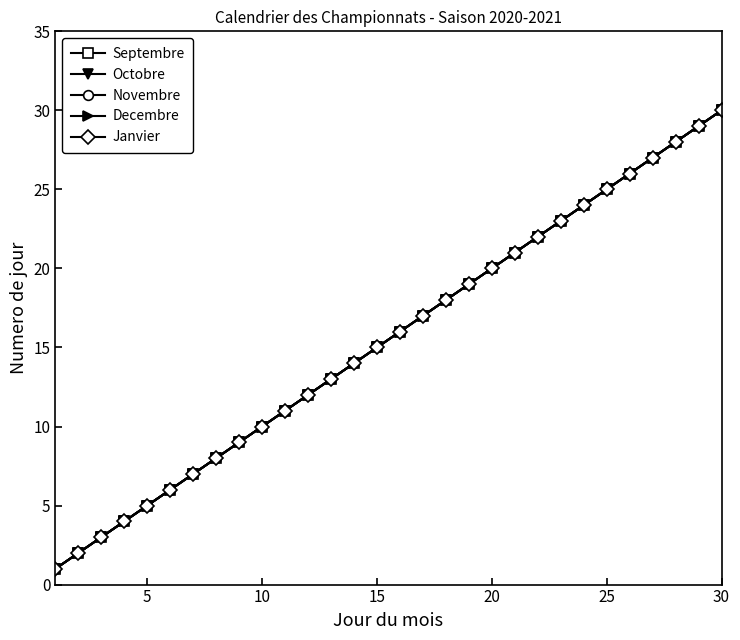

List the series in order of their peak value, lowest first.

Septembre, Octobre, Novembre, Decembre, Janvier